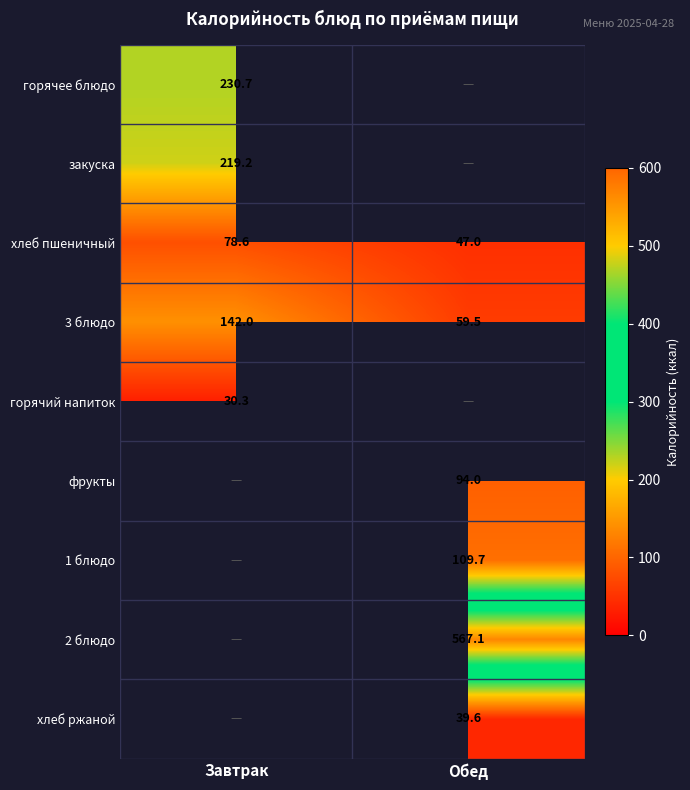

At which label does хлеб пшеничный first exceed 78?

Завтрак